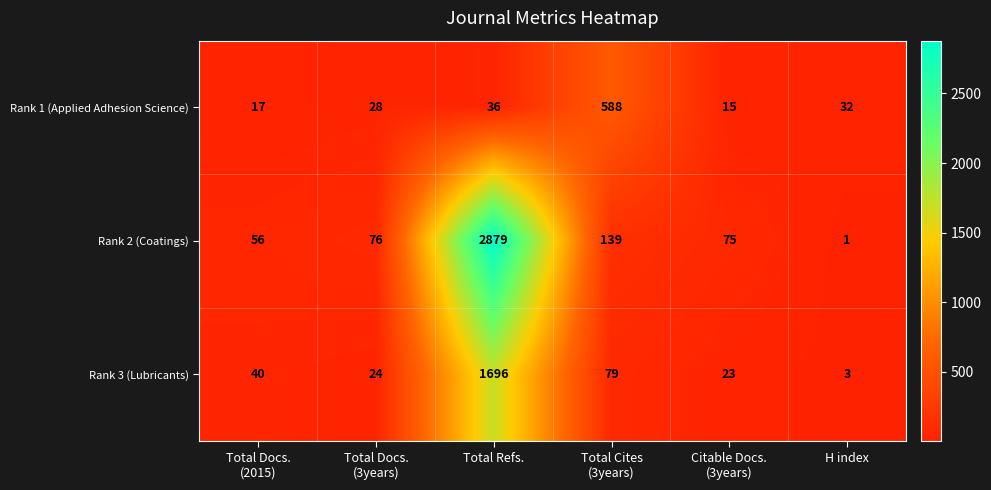

Rank the series by their maximum value, from lowest to highest.

Rank 1 (Applied Adhesion Science), Rank 3 (Lubricants), Rank 2 (Coatings)